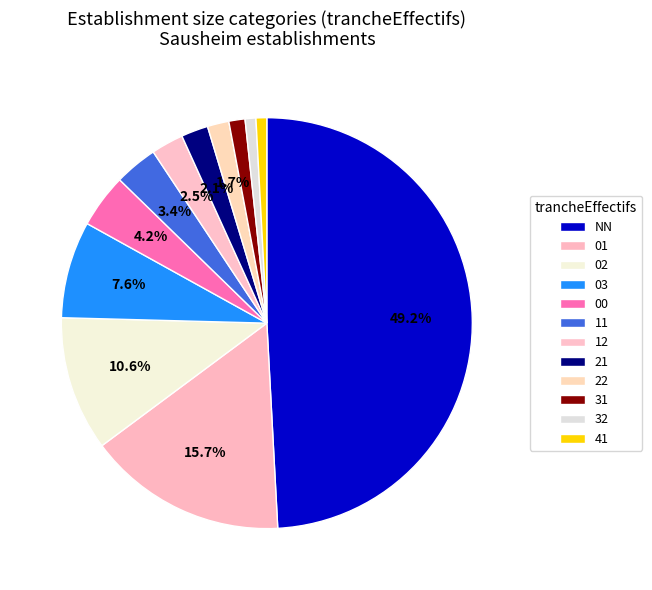

Which category has the smallest portion of the pie?

32